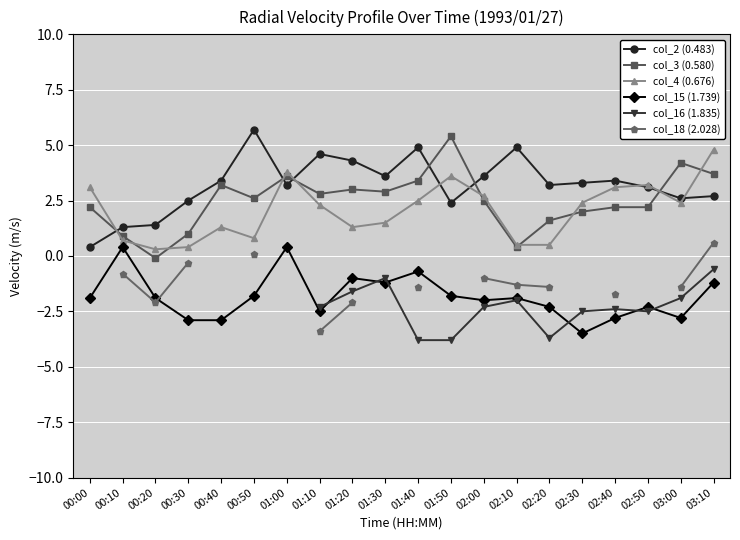

What is the value of the col_16 (1.835) point at the 17th from the left?

-2.4